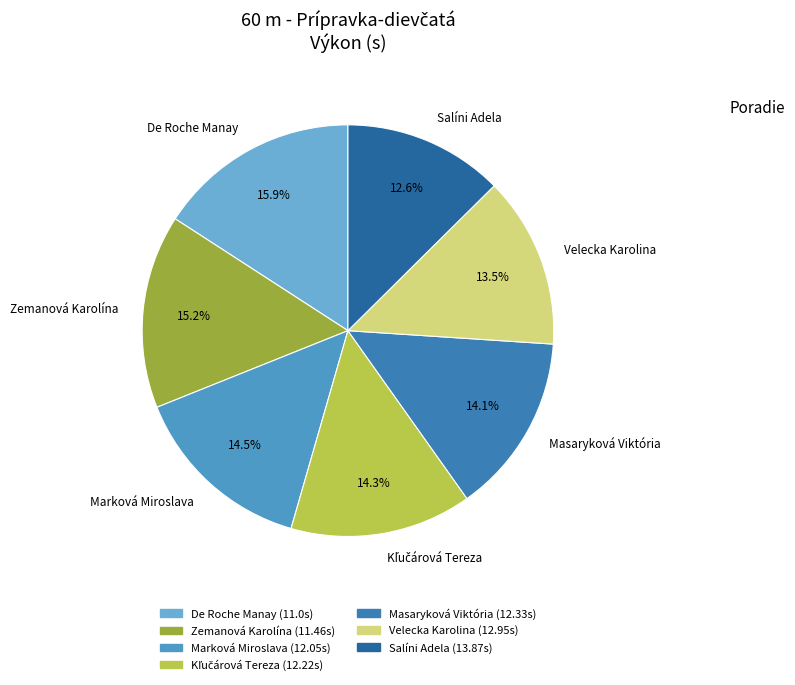

Between Zemanová Karolína and Marková Miroslava, which is larger?

Zemanová Karolína